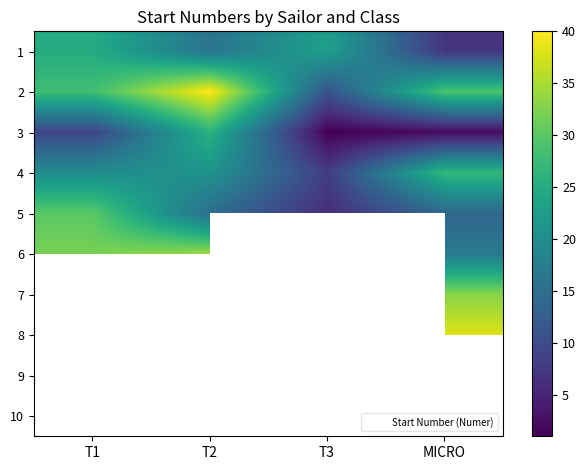

Which category has the lowest value in the 5 series?

T3